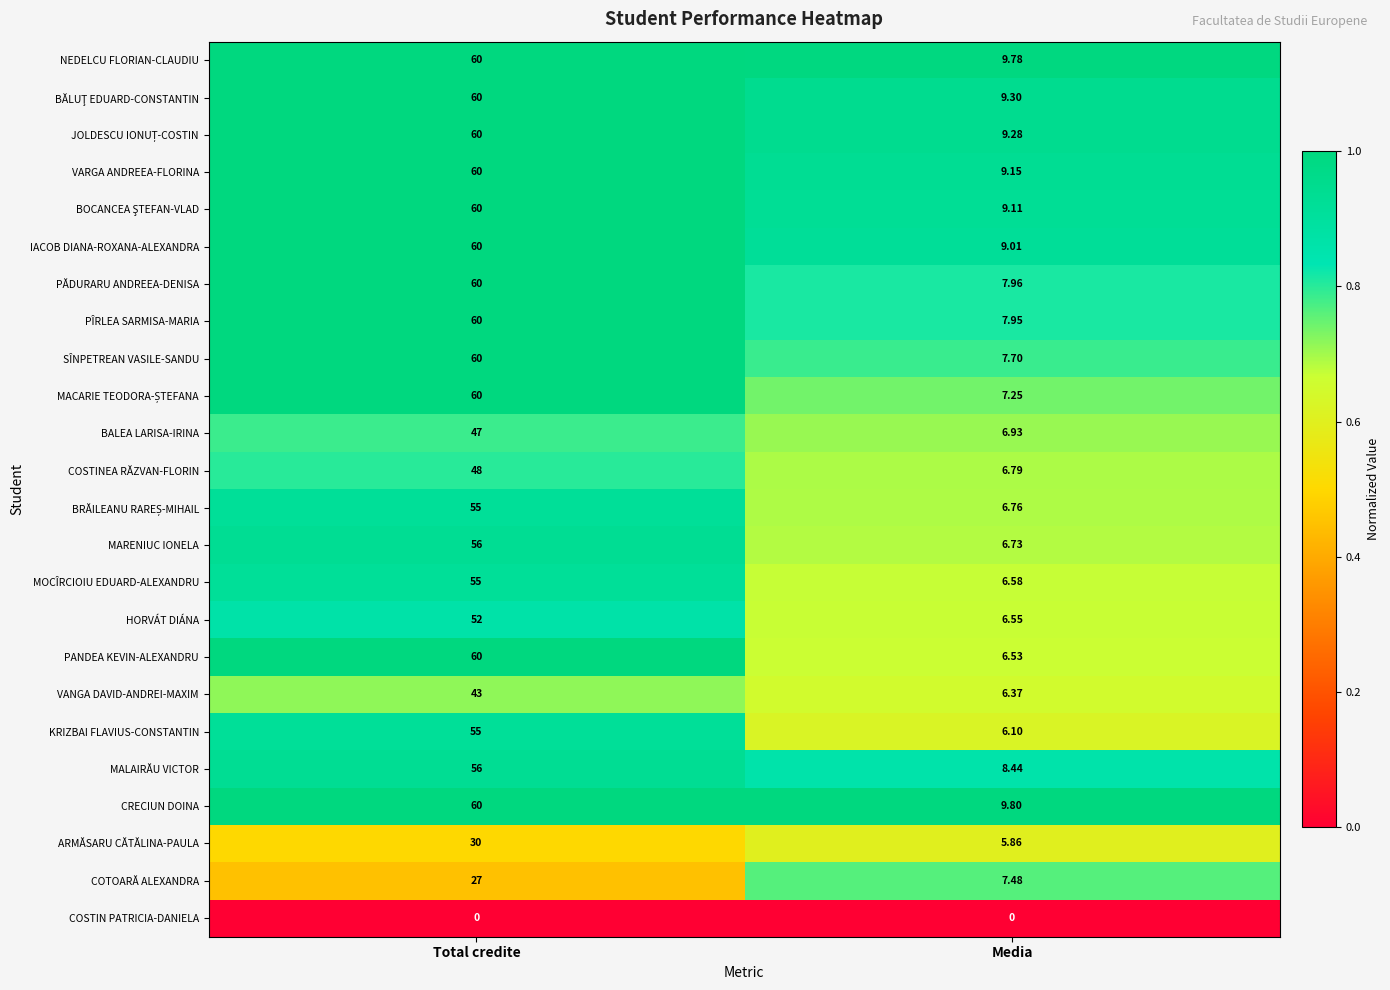

Which series has the widest spread of values?

PANDEA KEVIN-ALEXANDRU